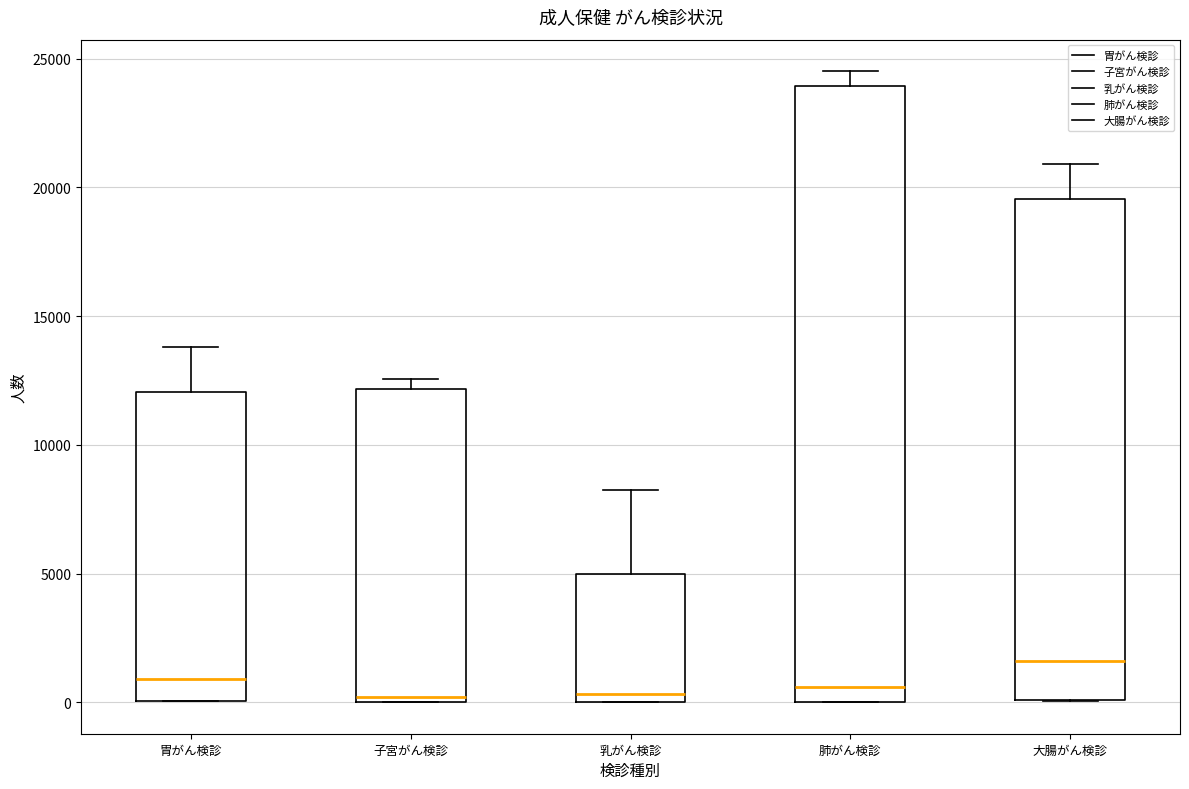

Which box has the highest median line?

大腸がん検診